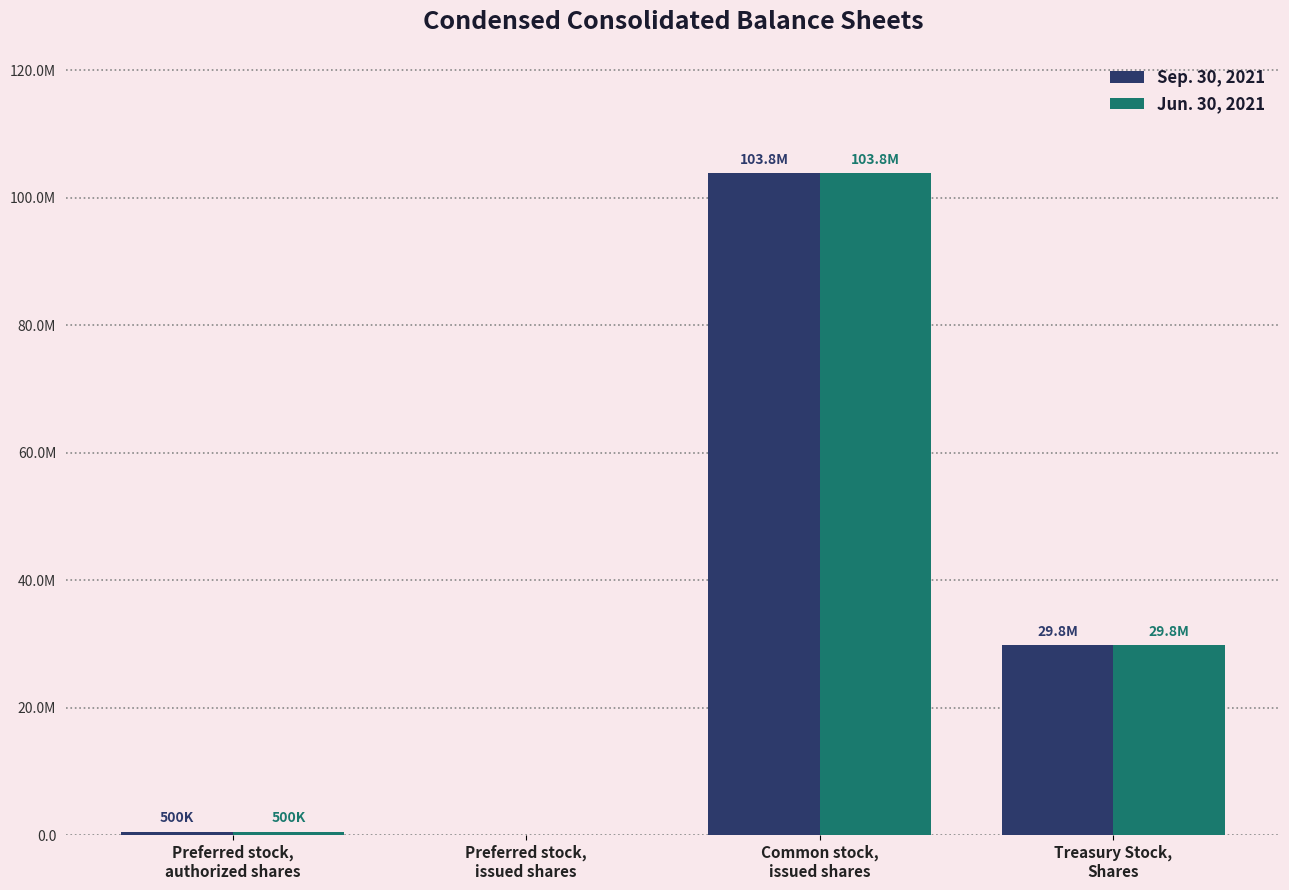

What are all the series names shown in the legend?

Sep. 30, 2021, Jun. 30, 2021